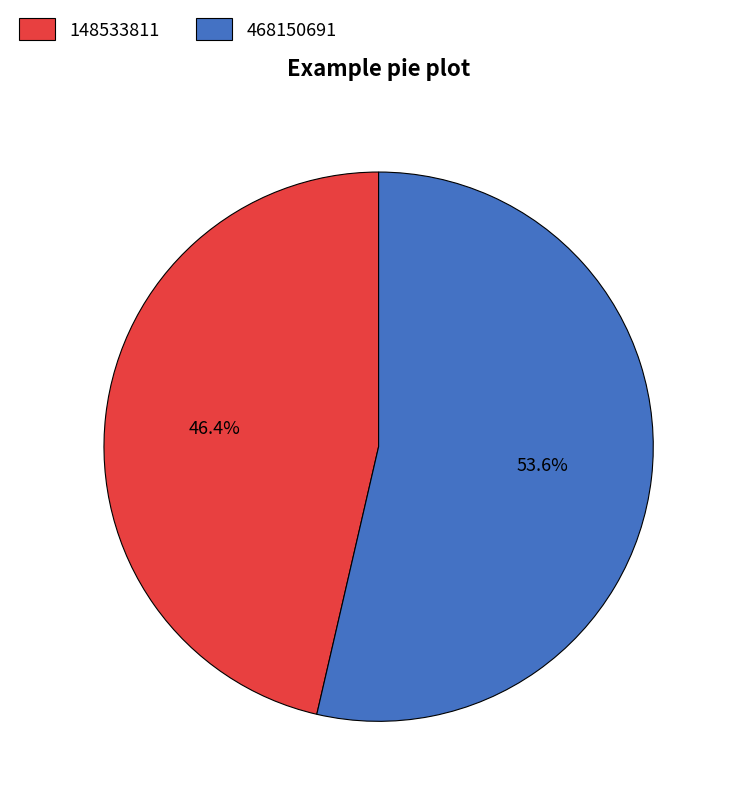

Rank the categories by value from highest to lowest.

468150691, 148533811